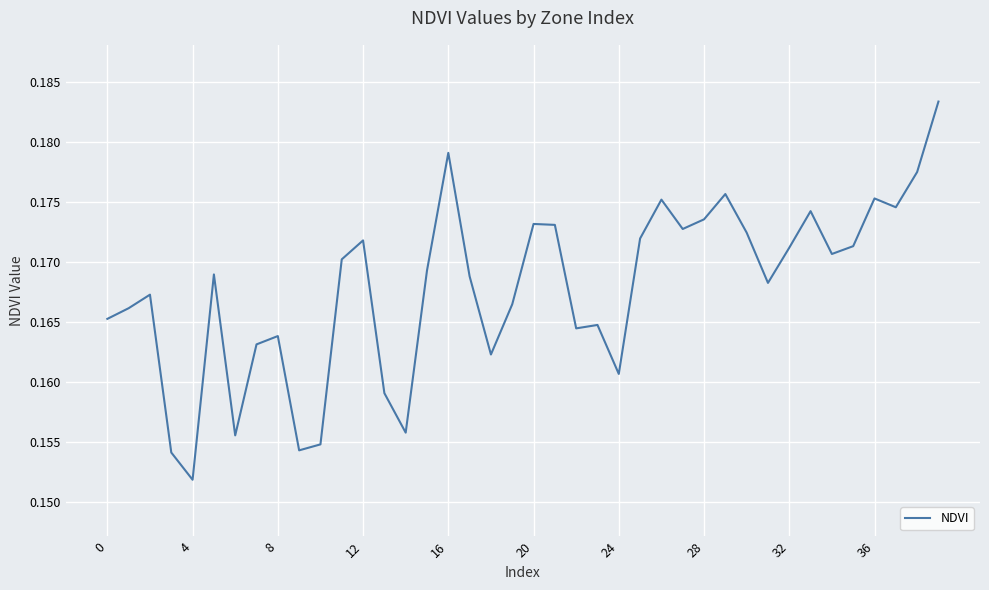

At which label is the value closest to 0?

4